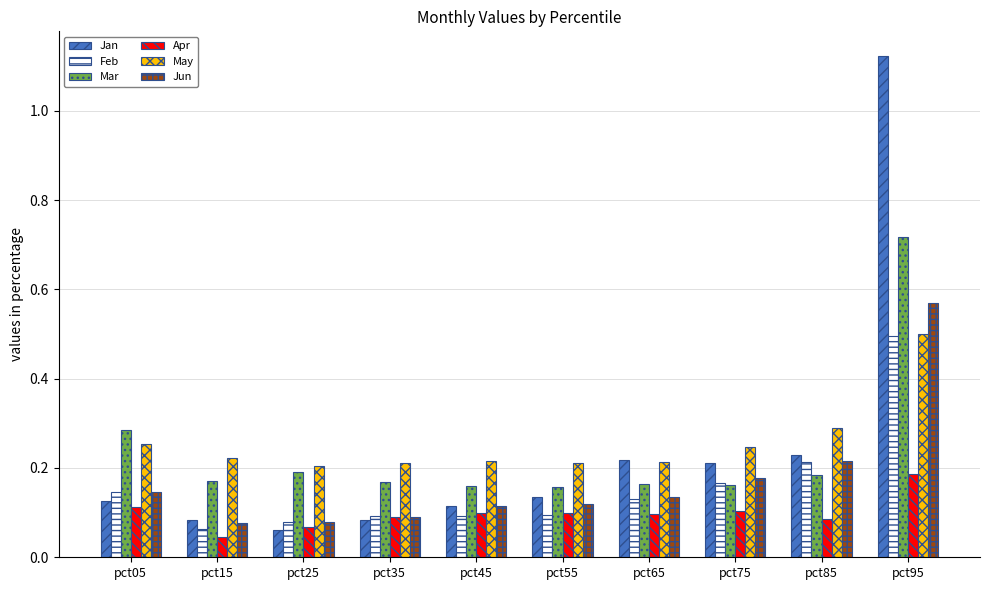

Are the bars horizontal?

No